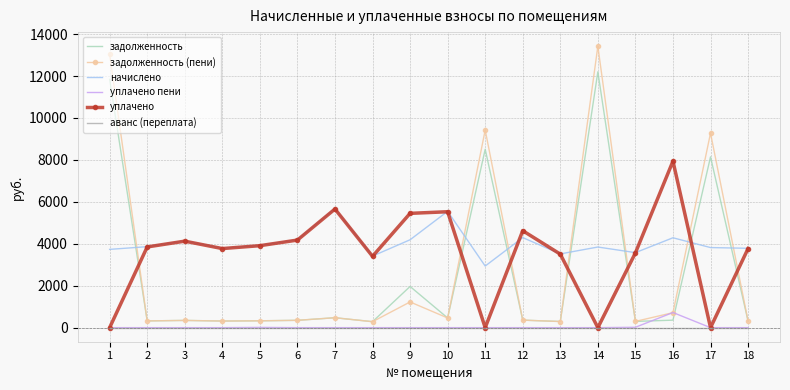

Is the value of аванс (переплата) at 8 greater than the value of начислено at 16?

No